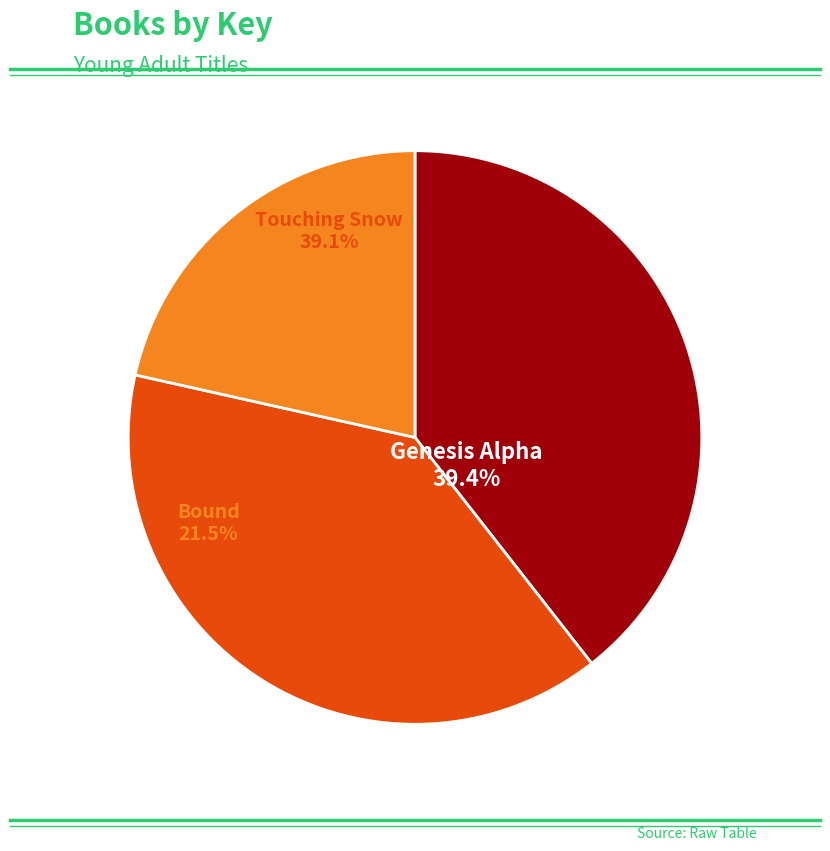

Is Bound the majority of the pie?

No